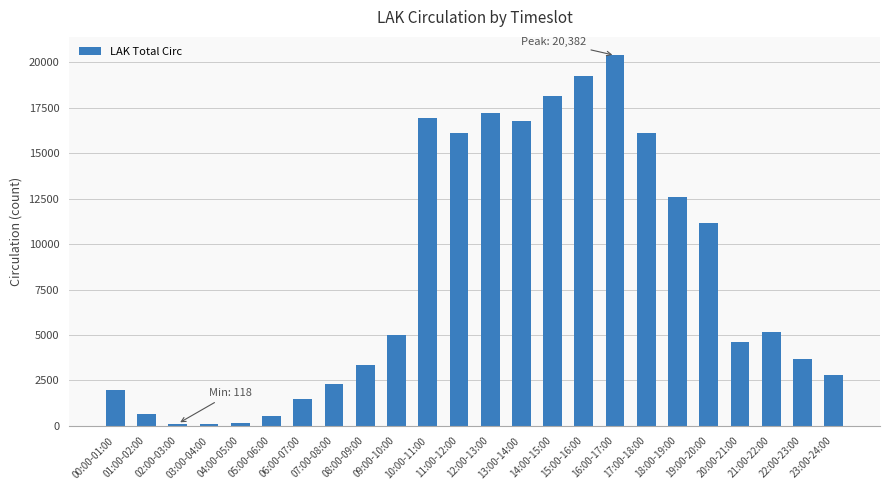

What is the label of the 4th bar from the left?

03:00-04:00